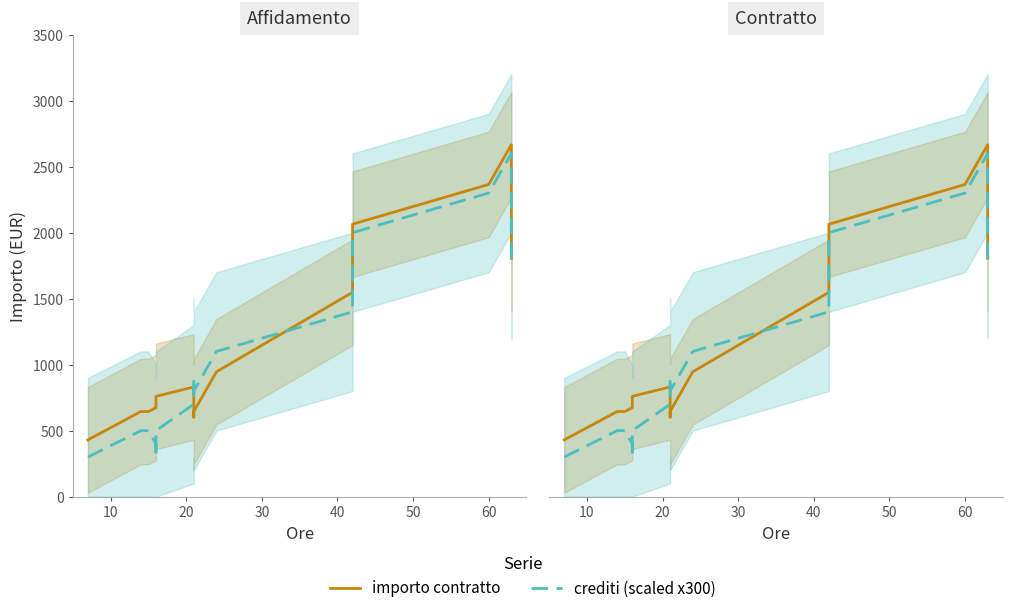

How many lines are shown in the chart?

2